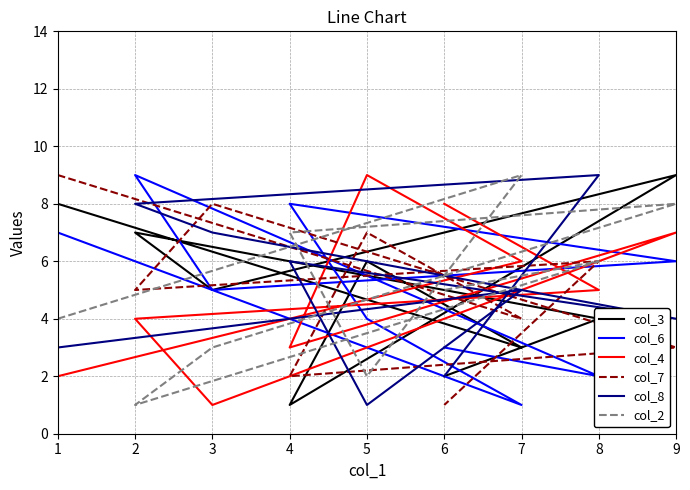

The col_7 series shows 2 at 6. True or false?

False